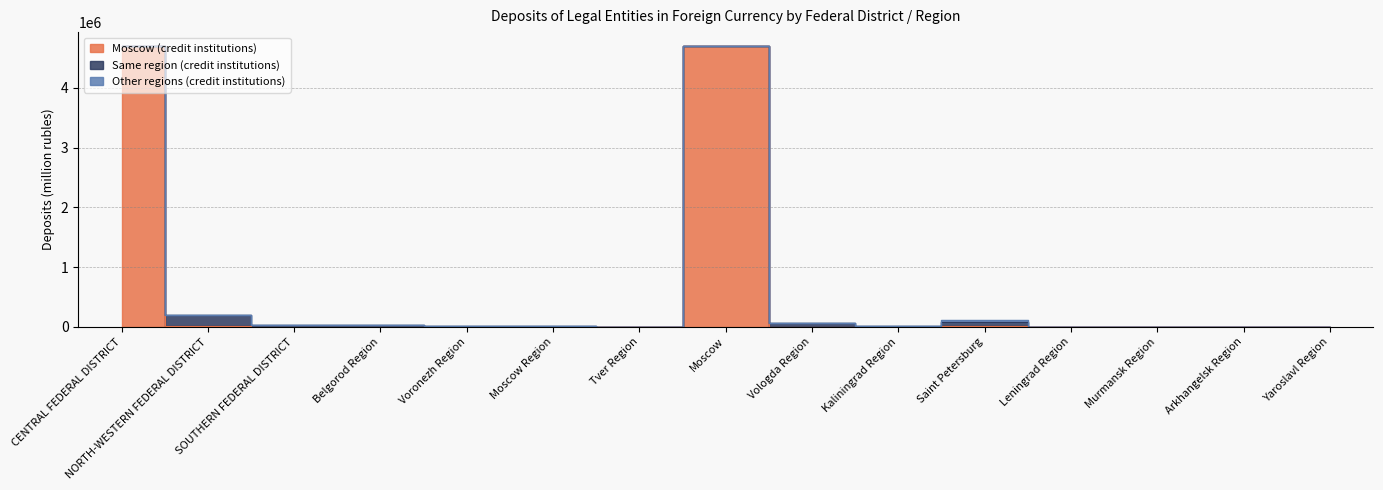

In Other regions (credit institutions), how many points are higher than both neighbors (excluding endpoints)?

3